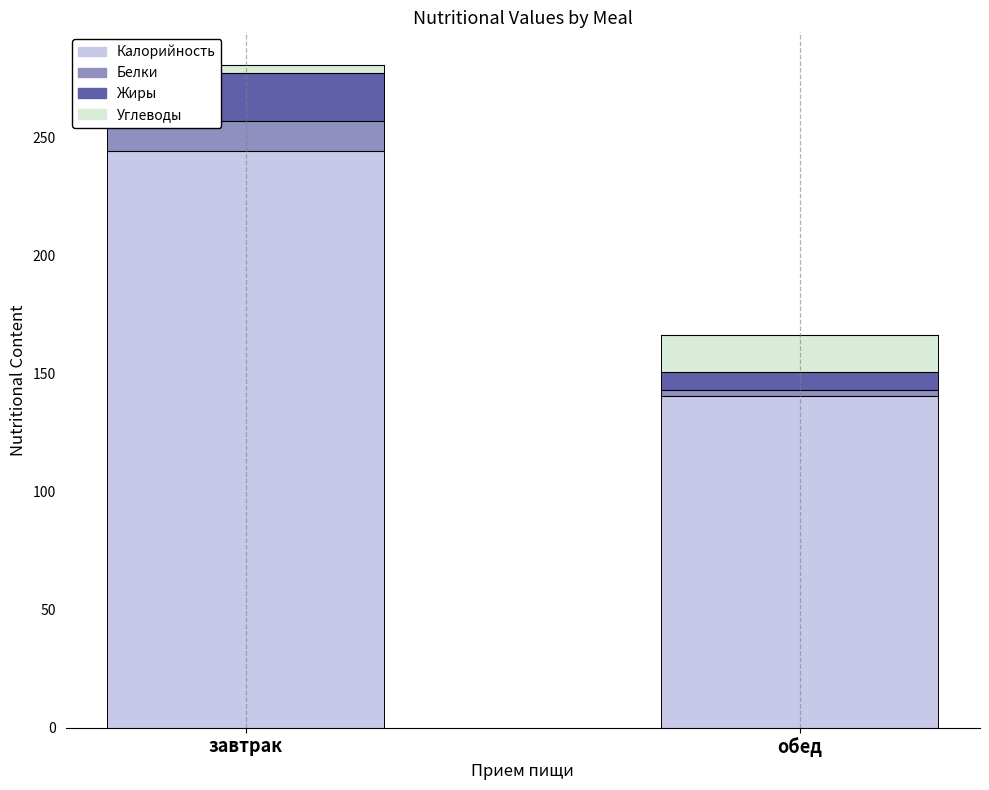

Reading left to right, transcribe the values for Калорийность.

244.0	140.6